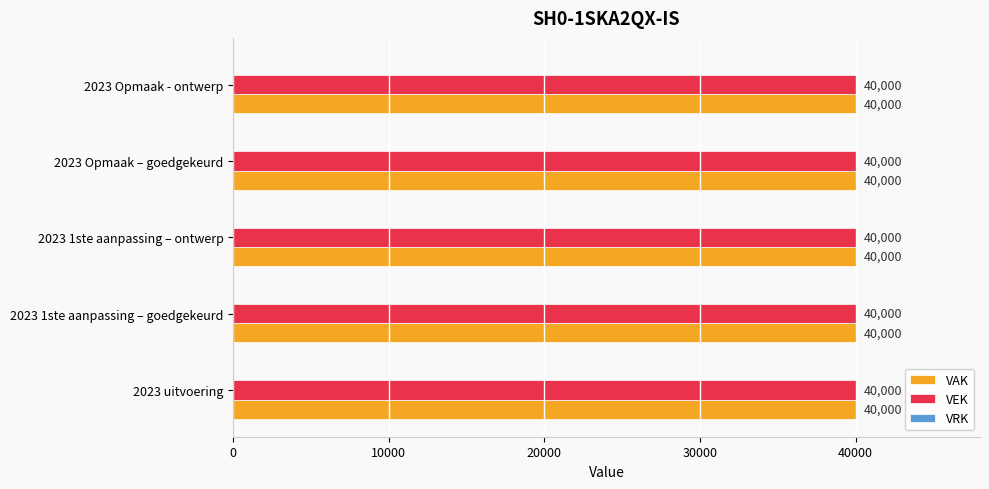

Which series has the largest total across all categories?

VAK